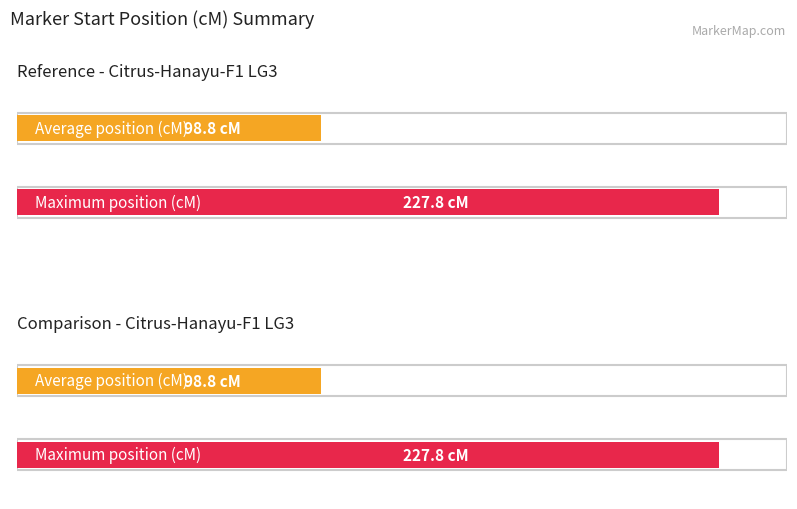

Does the chart contain any negative values?

No